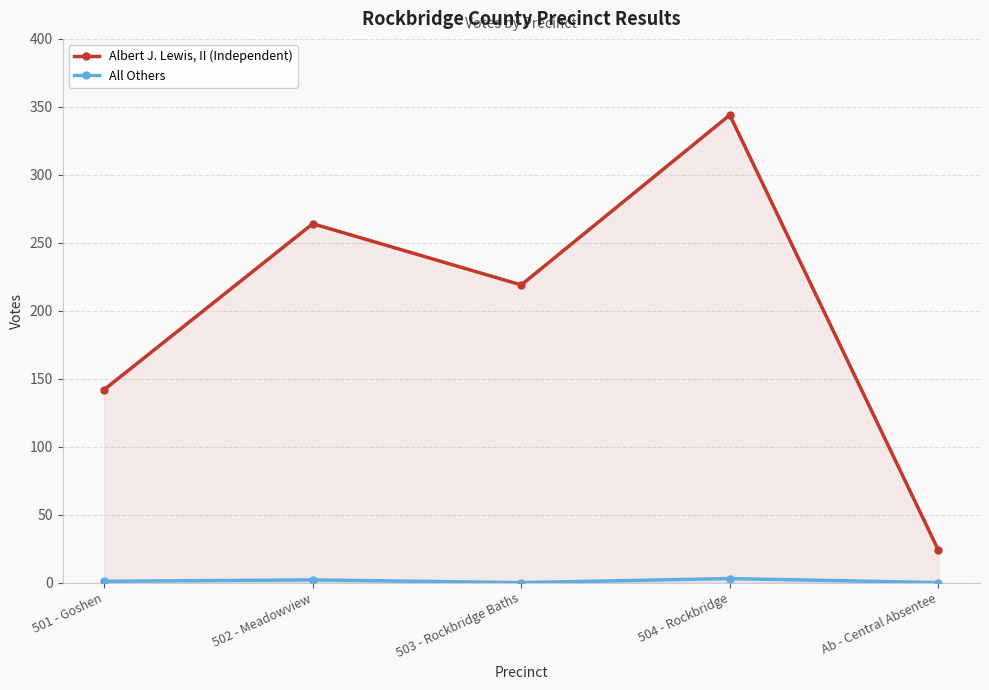

What is the spread (max minus min) of values at 503 - Rockbridge Baths?

219